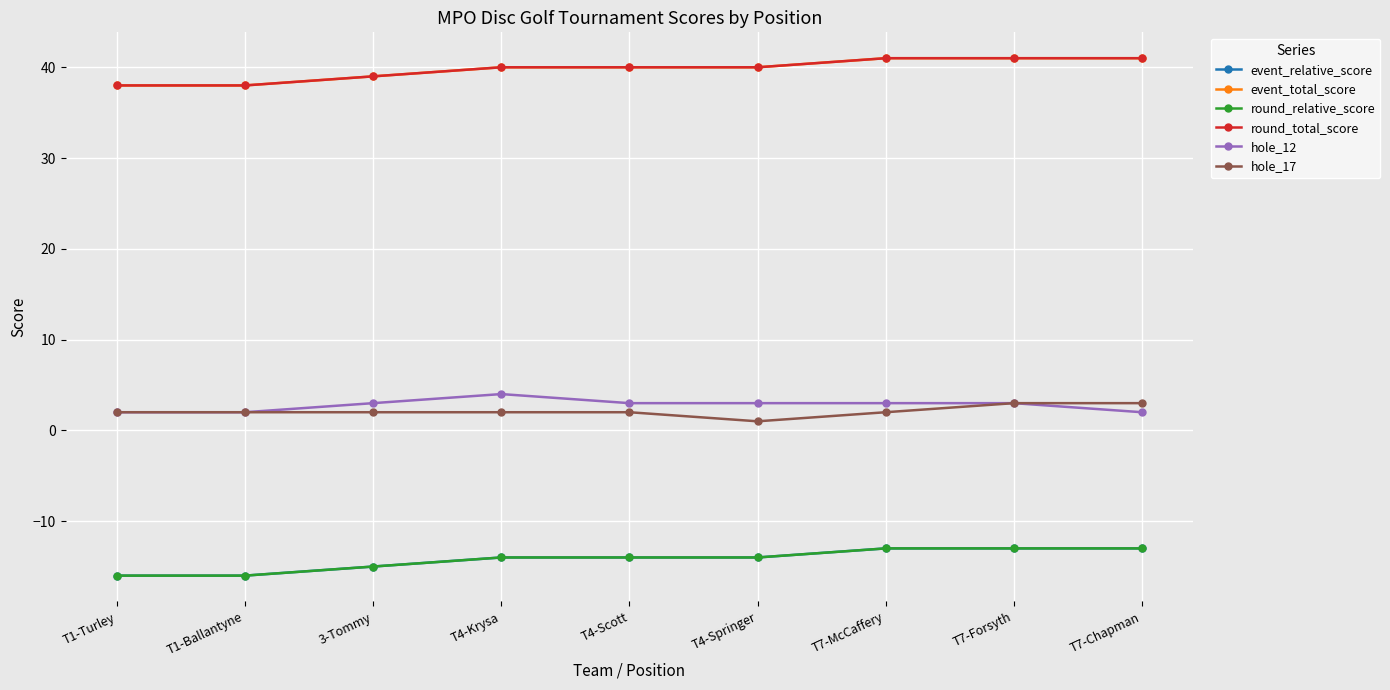

Where does the round_relative_score series first go above -14?

T7-McCaffery